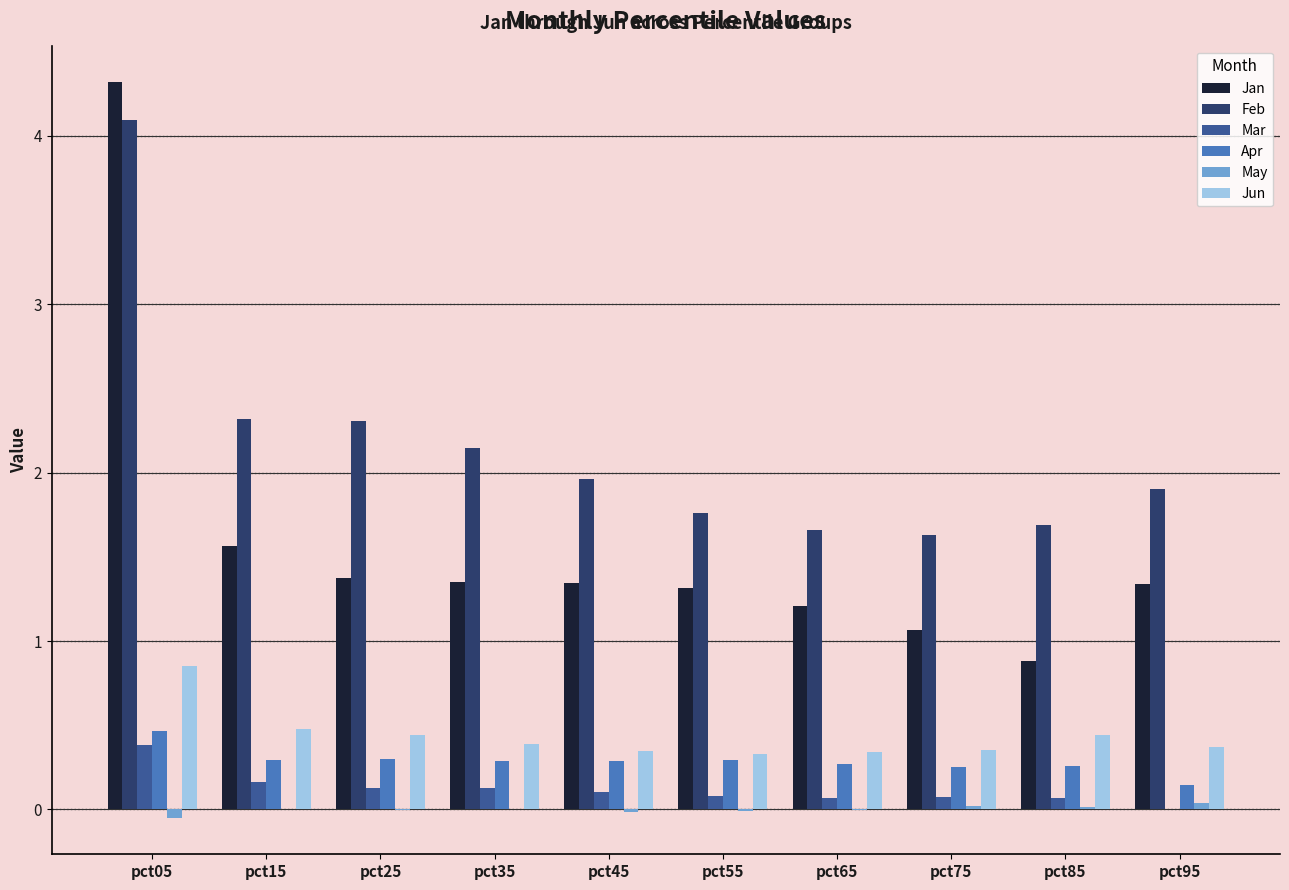

What is the sum of the Feb values at pct95 and pct75?

3.5